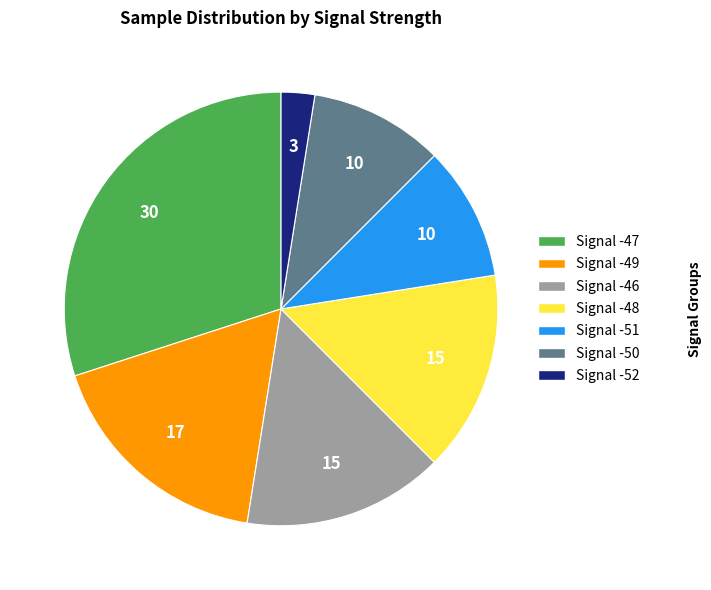

Is there a majority slice in this chart?

No